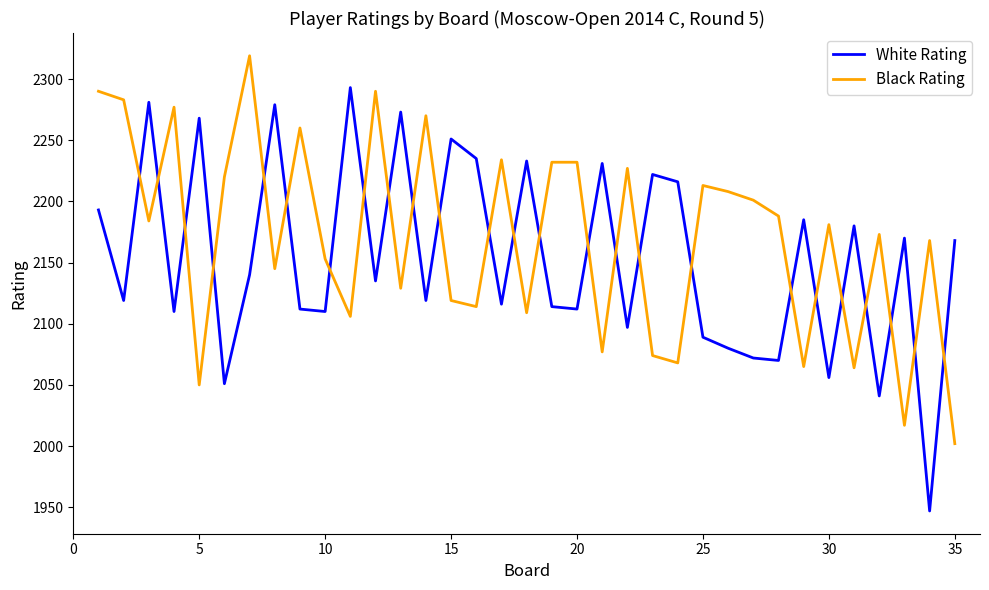

Which series ends up on top after the final intersection of White Rating and Black Rating?

White Rating